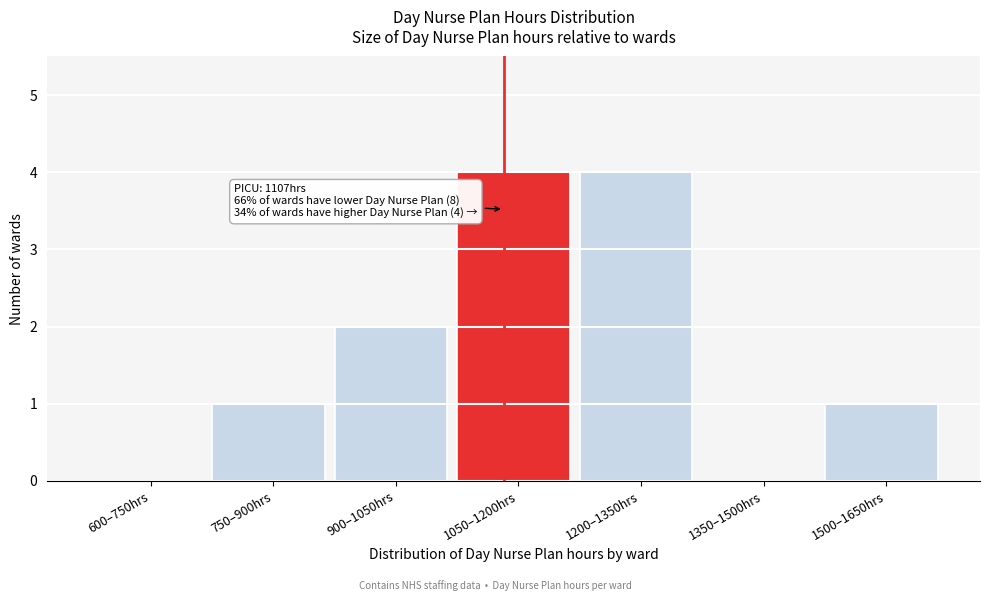

Reading right to left, list all the values displayed in this chart.

1500–1650hrs=1	1350–1500hrs=0	1200–1350hrs=4	1050–1200hrs=4	900–1050hrs=2	750–900hrs=1	600–750hrs=0